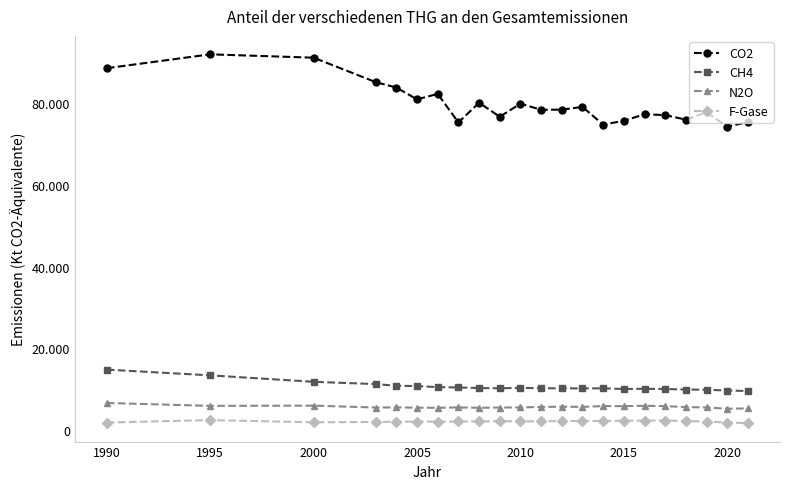

Does the chart have visible grid lines?

No